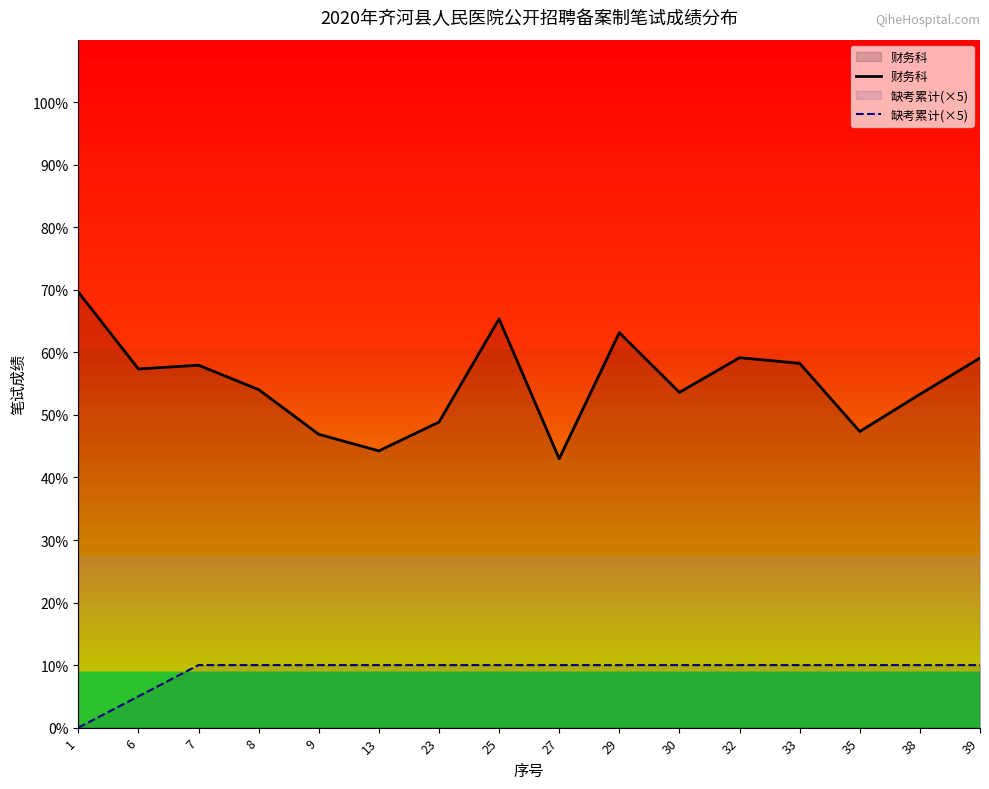

Rank the series by their average value, from lowest to highest.

缺考累计(×5), 财务科